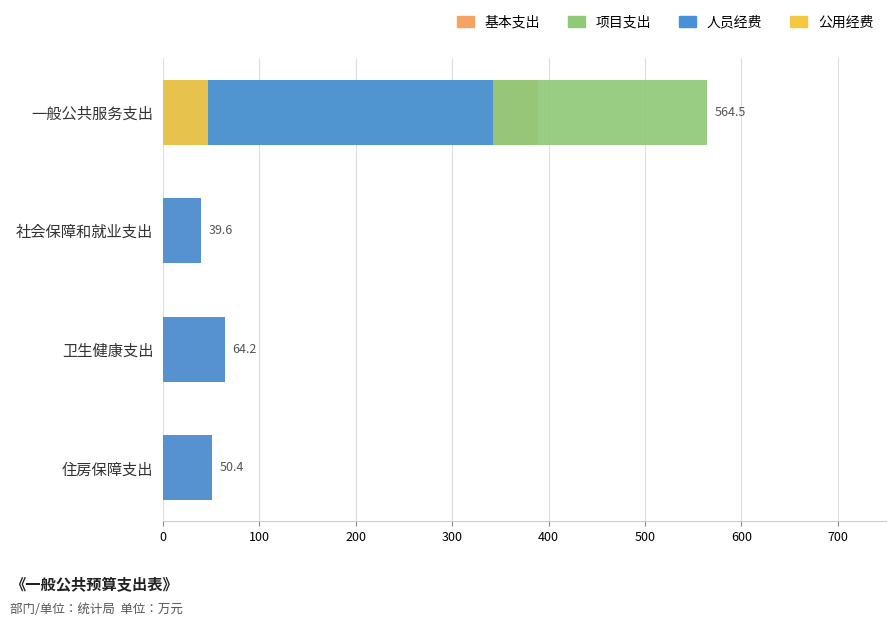

What is the difference between the maximum and minimum values in the 公用经费 series?

46.9